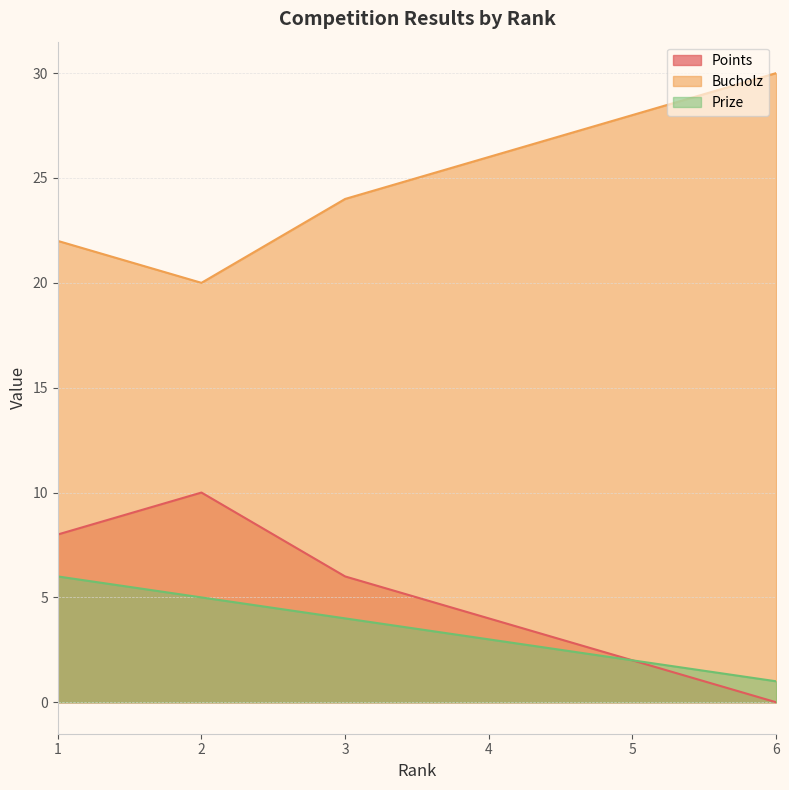

What is the difference between the maximum and minimum values in the Prize series?

5